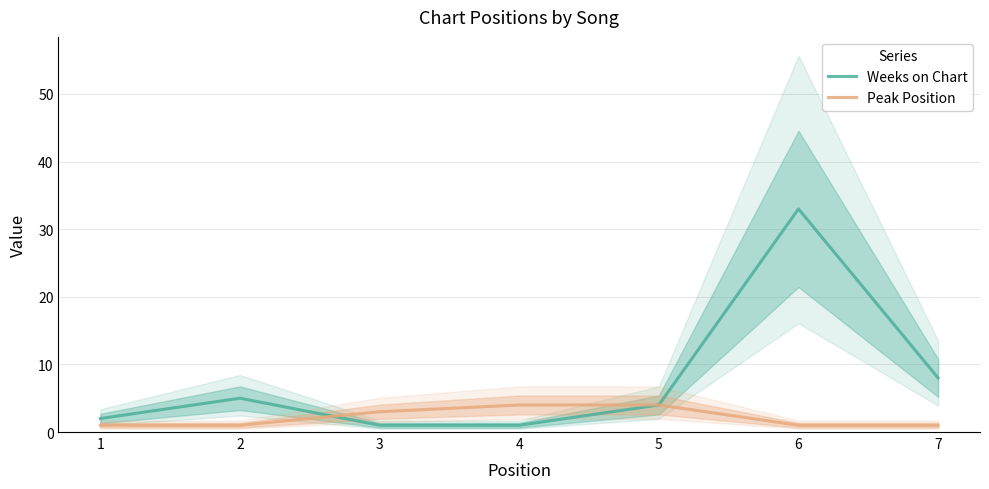

Rank the series by their maximum value, from highest to lowest.

Weeks on Chart, Peak Position